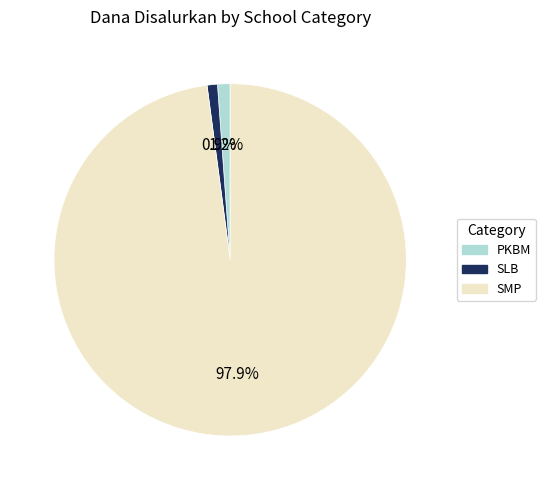

Is there a majority slice in this chart?

Yes